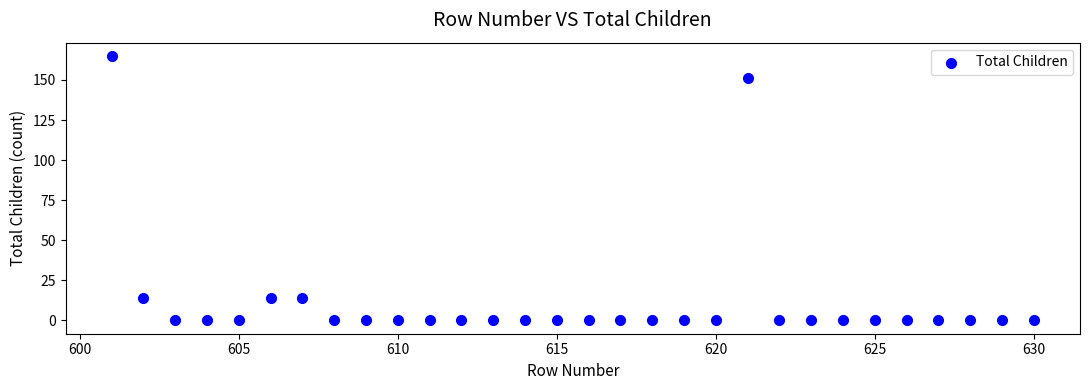

What is the range of X values (max minus min)?

29